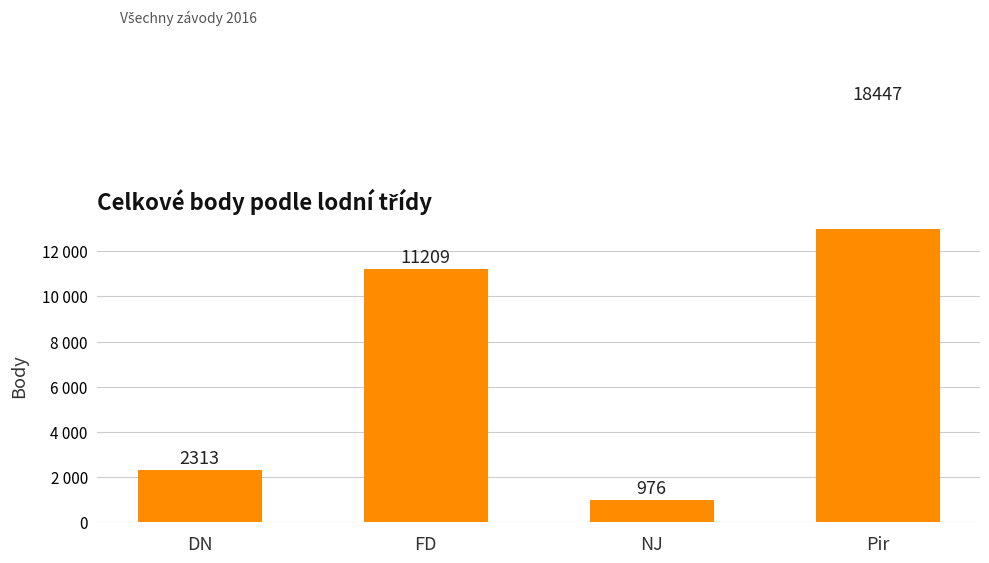

Which label corresponds to the largest value in the chart?

Pir